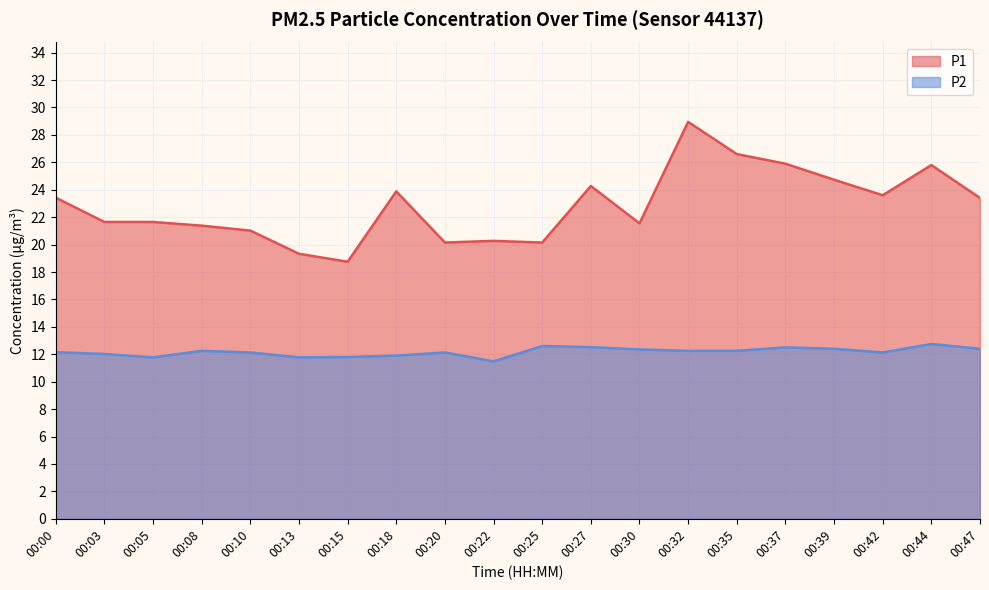

Which series has the largest range (max minus min)?

P1